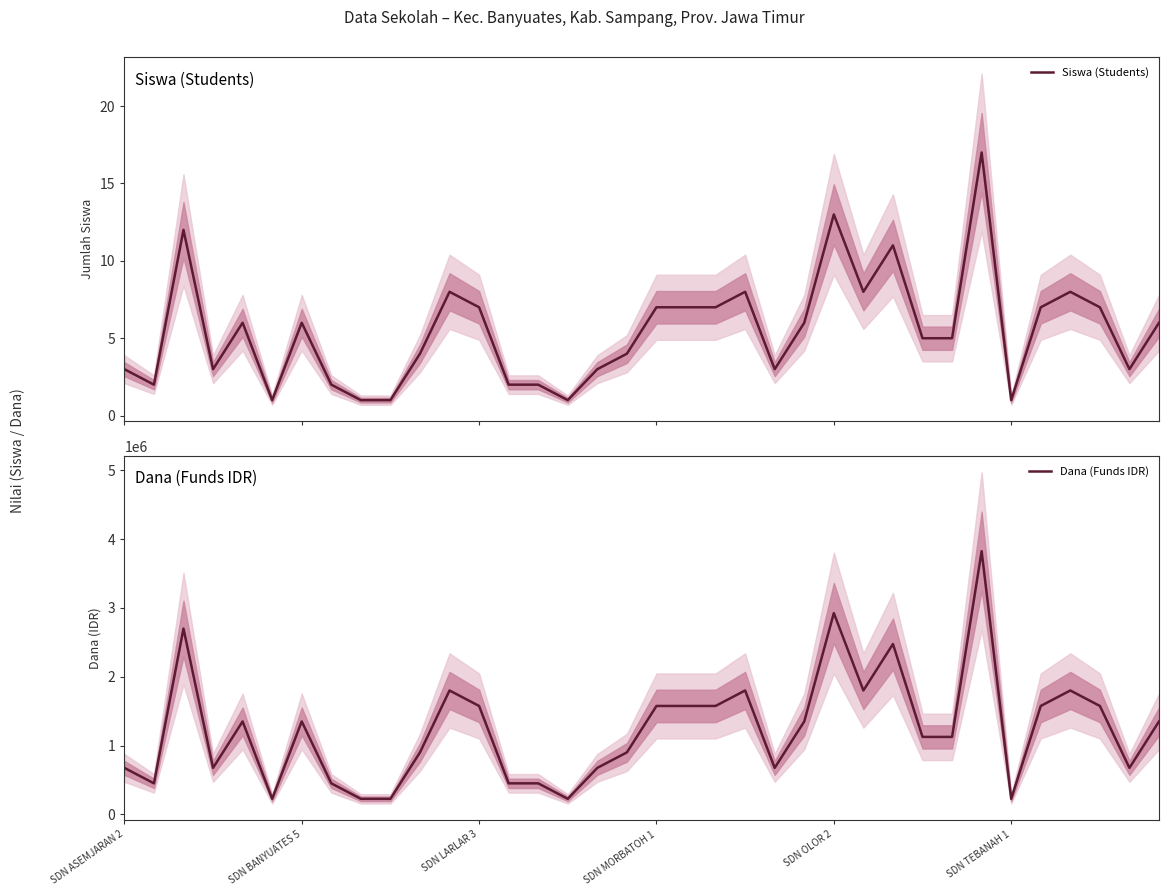

True or false: Dana (Funds IDR) and Siswa (Students) intersect in this chart.

False